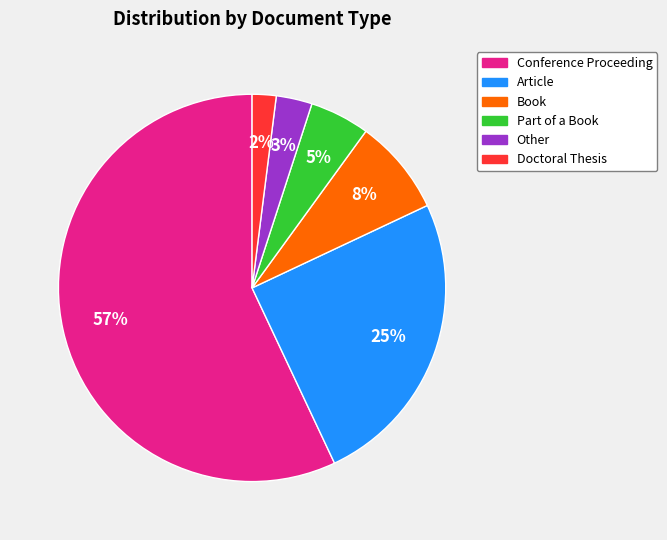

Which category has the biggest portion of the pie?

Conference Proceeding